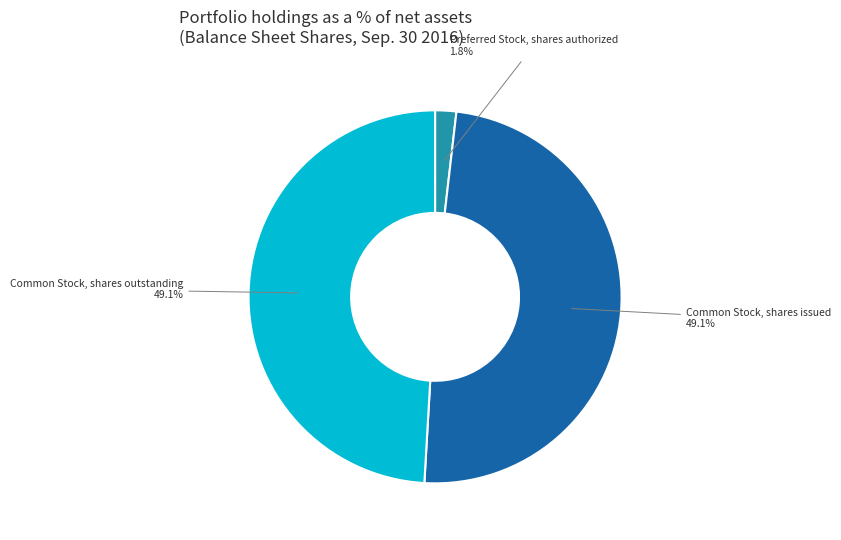

What is the ratio of the value at Common Stock, shares issued to the value at Common Stock, shares outstanding?

1.0